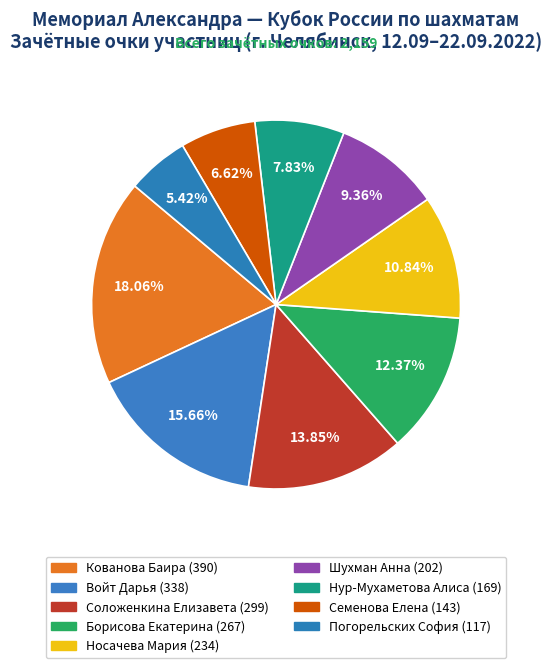

Is Борисова Екатерина the majority of the pie?

No